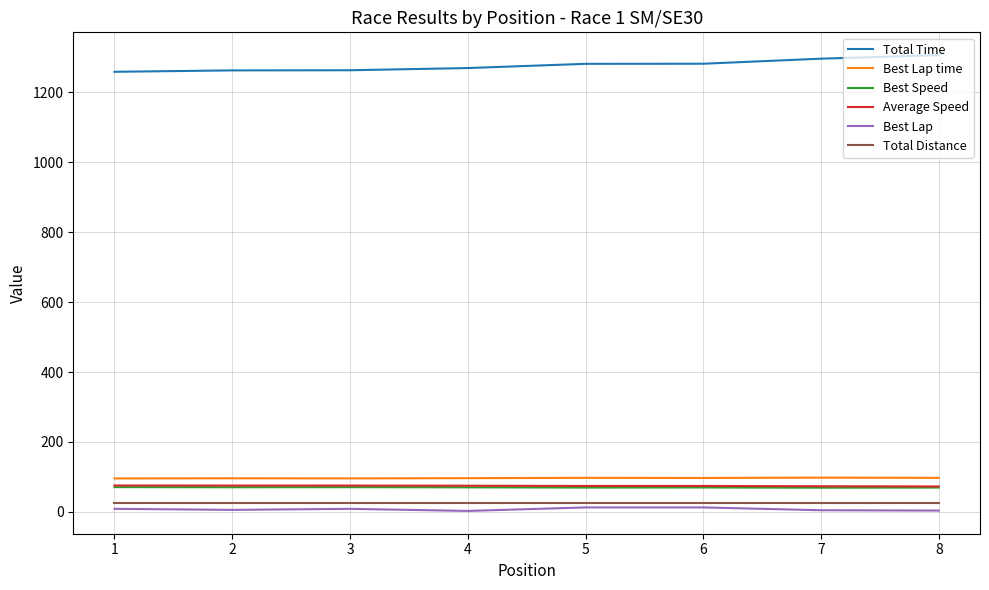

What is the greatest value displayed?

1305.6